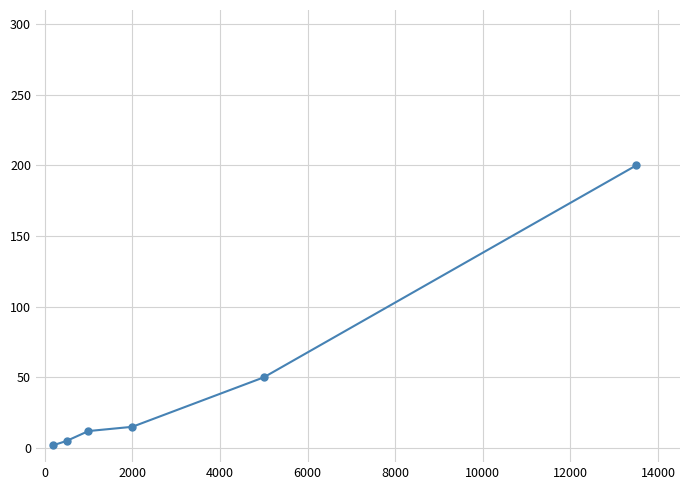

What is the difference between the second highest and second lowest values?

45